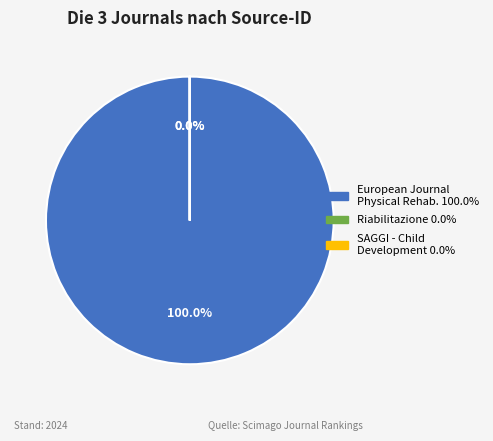

Does European Journal of Physical and Rehabilitation Medicine account for over 50% of the chart?

Yes